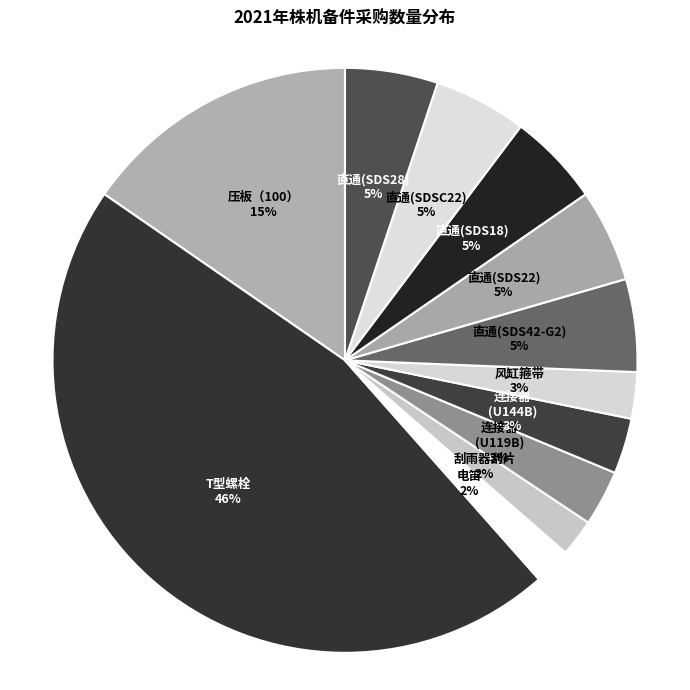

Is it true that 刮雨器刮片 is 16% of the pie?

False